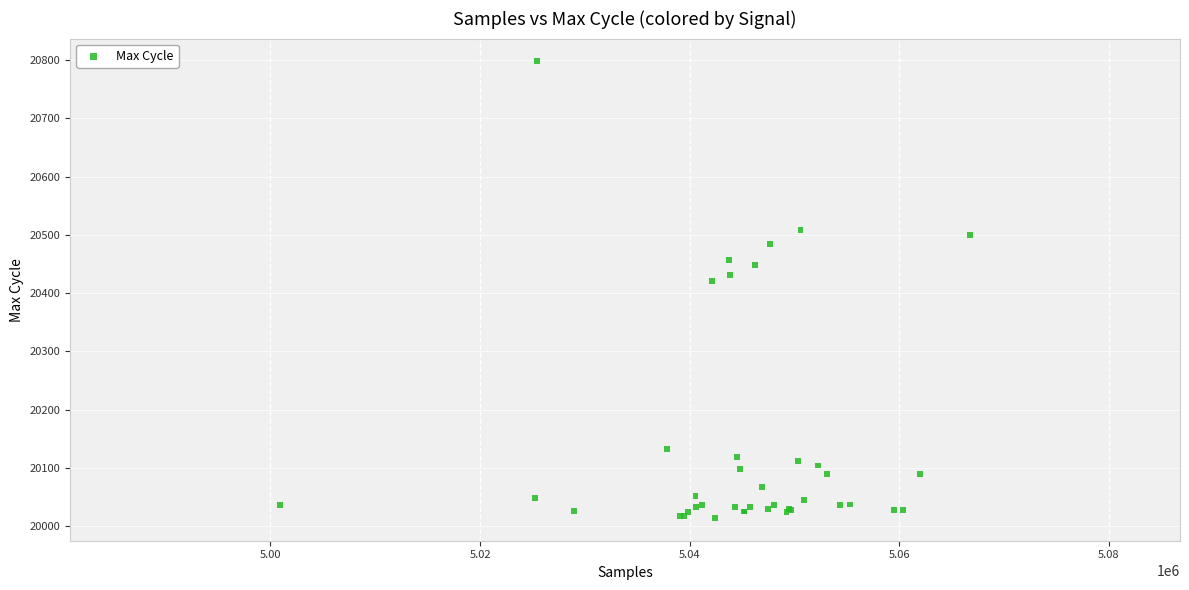

What Y value in the scatter plot is closest to 20406?

20421